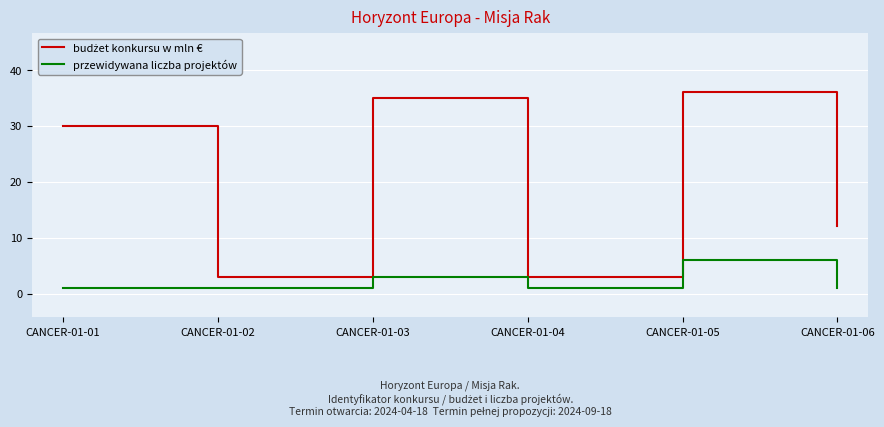

What is the maximum value shown in the chart?

36